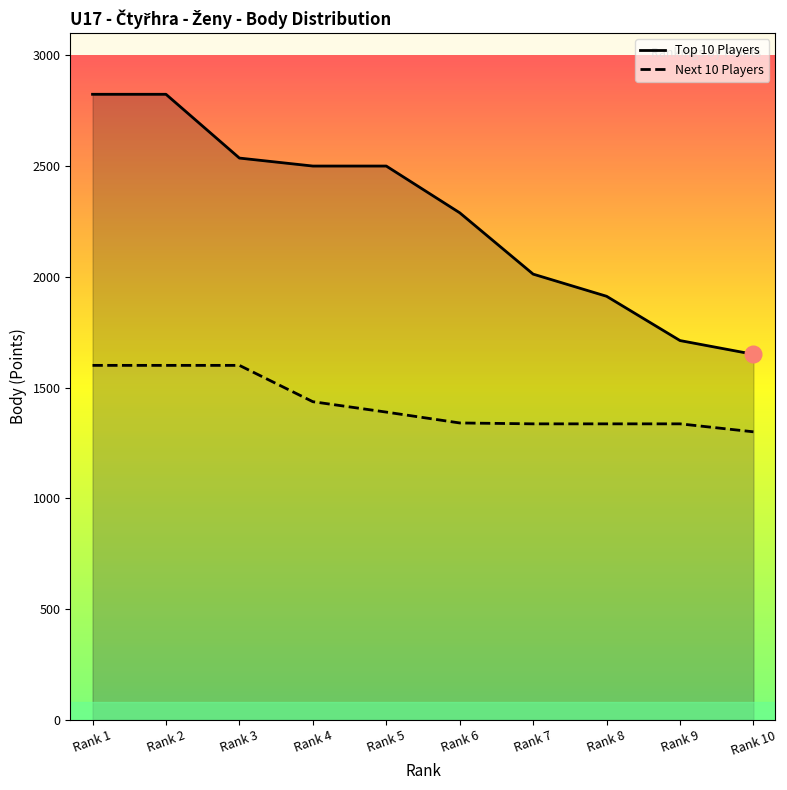

Where is Next 10 Players nearest to the value 1450?

Rank 4